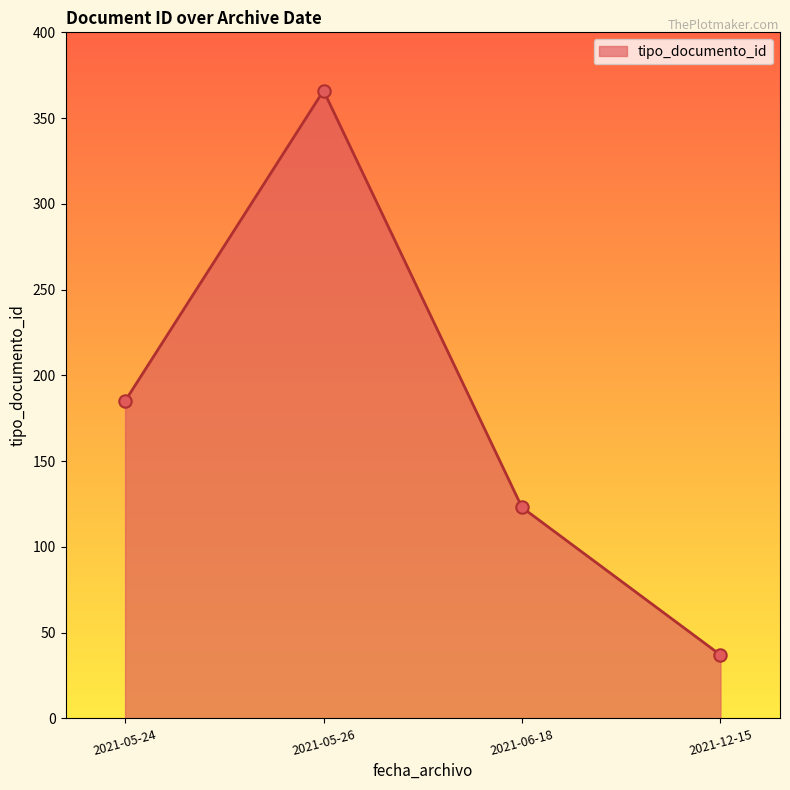

Which has a higher value, 2021-12-15 or 2021-05-24?

2021-05-24